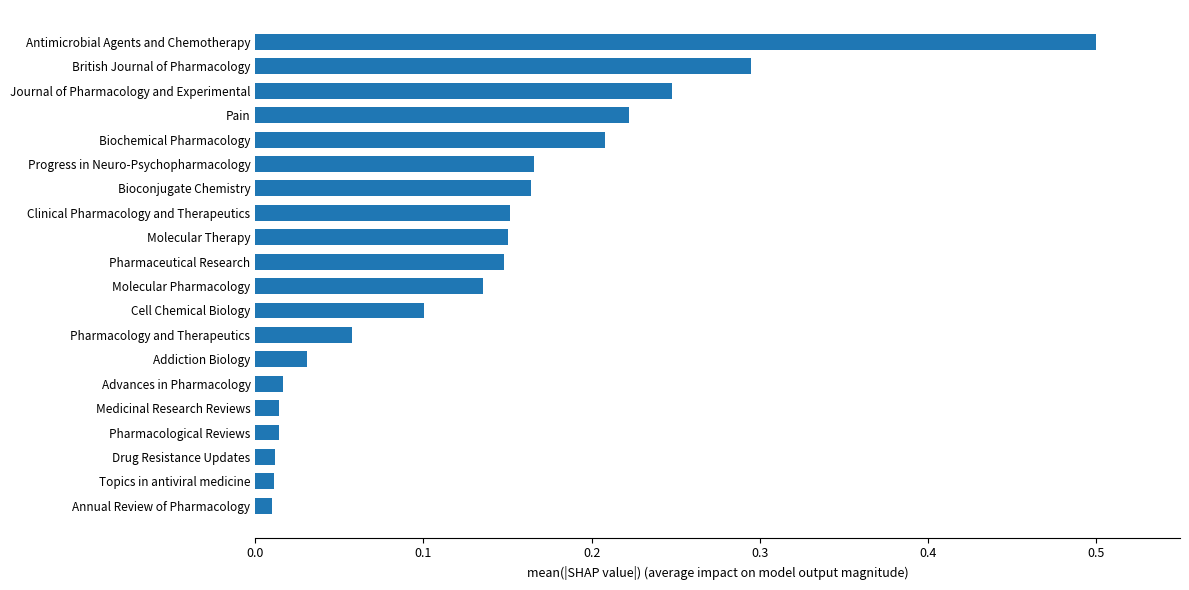

What is the label of the 9th bar from the top?

Molecular Therapy